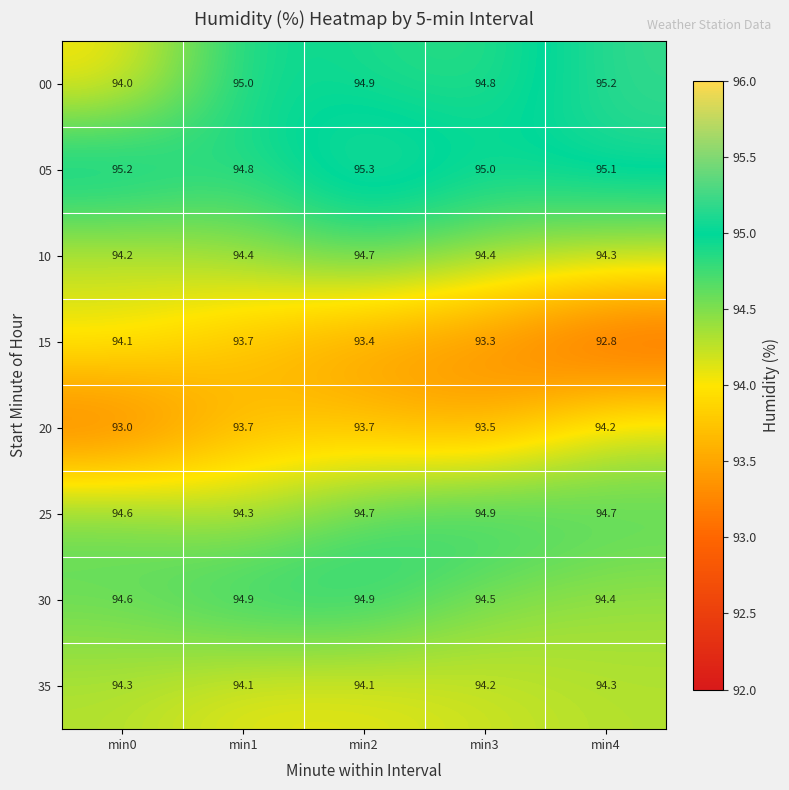

What is the sum of the 00 values at min4 and min1?

190.2